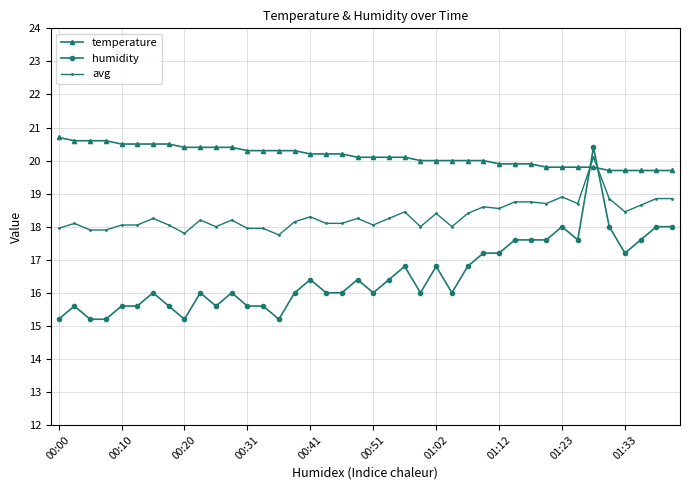

How many categories are shown in the chart?

40